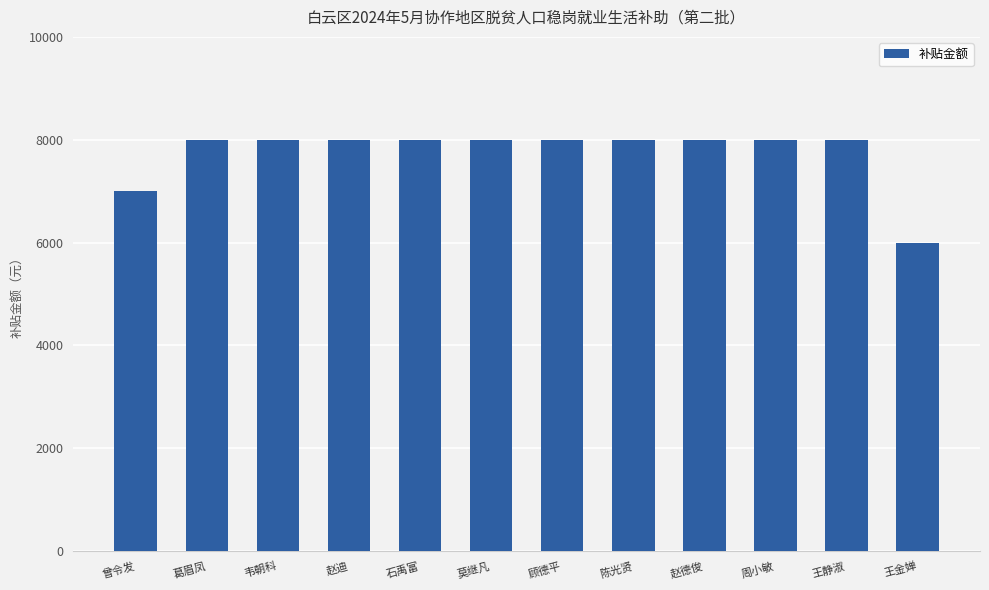

What is the difference between the maximum and minimum values?

2000